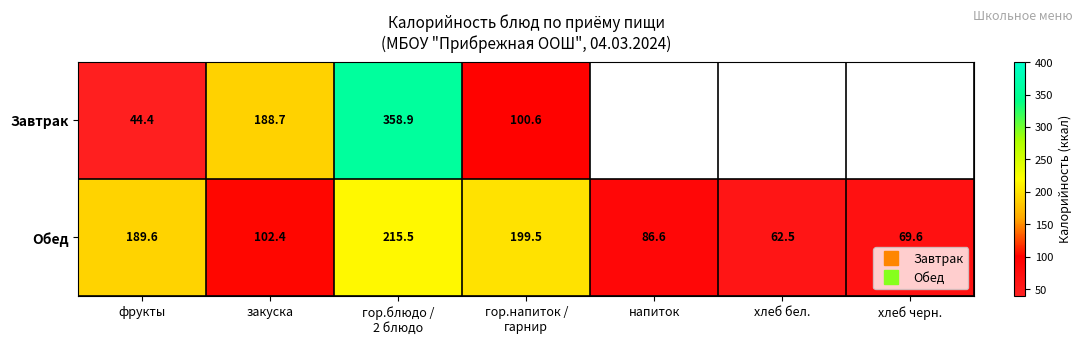

Where does the Обед series first go above 102?

фрукты